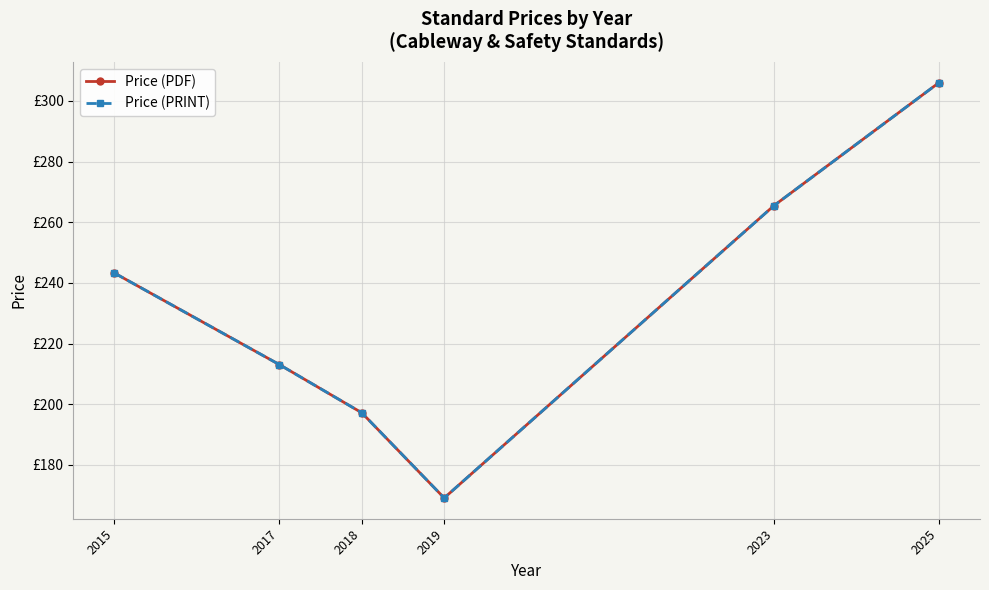

What is the value of the Price (PDF) point at the 4th from the left?

169.0